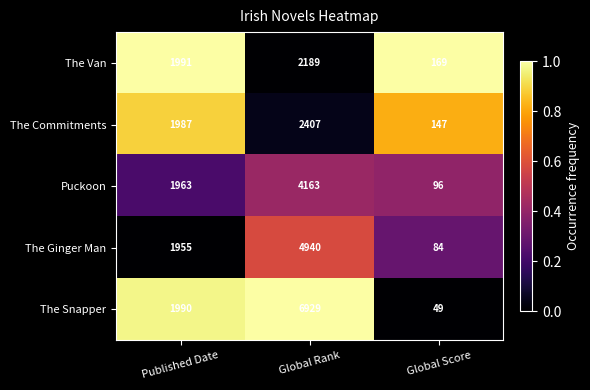

Which label corresponds to the smallest value in the chart?

Global Score